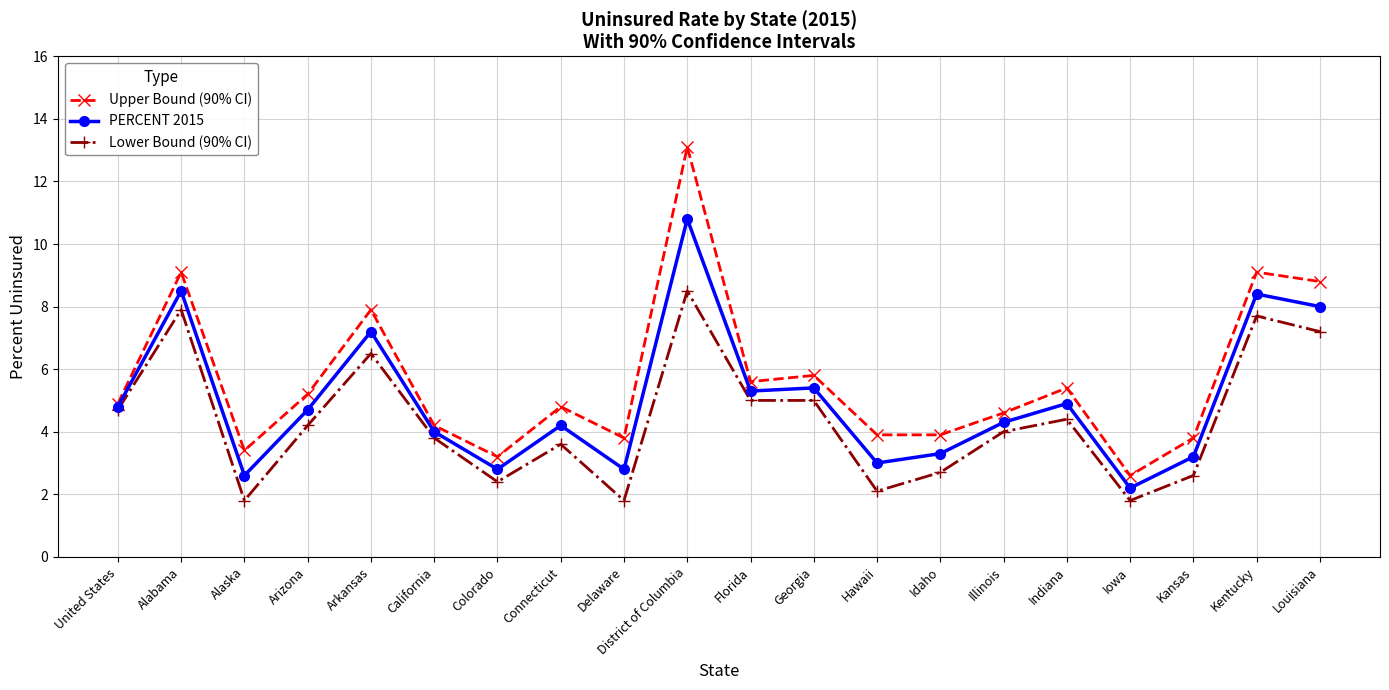

At which label does PERCENT 2015 first exceed 4?

United States